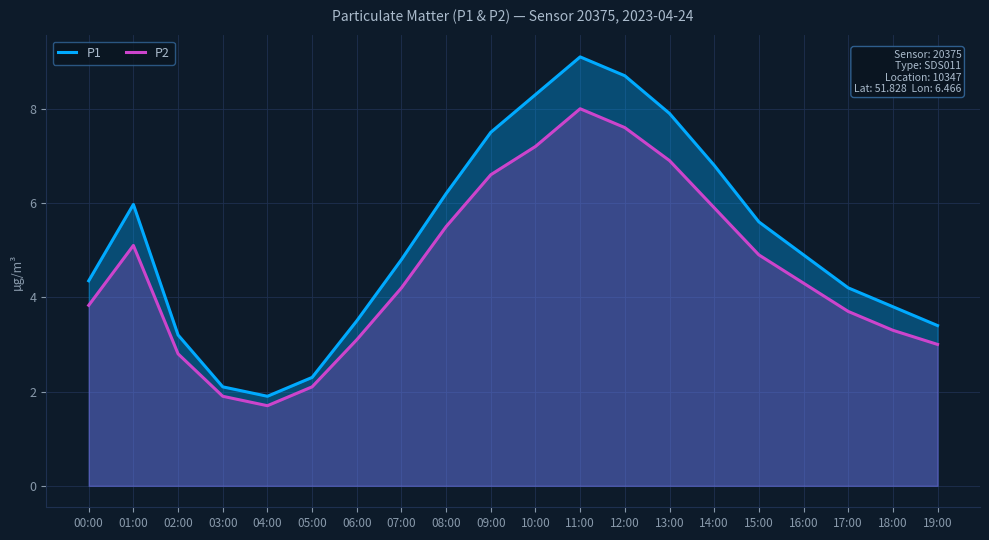

What is the label of the 17th point from the left?

16:00